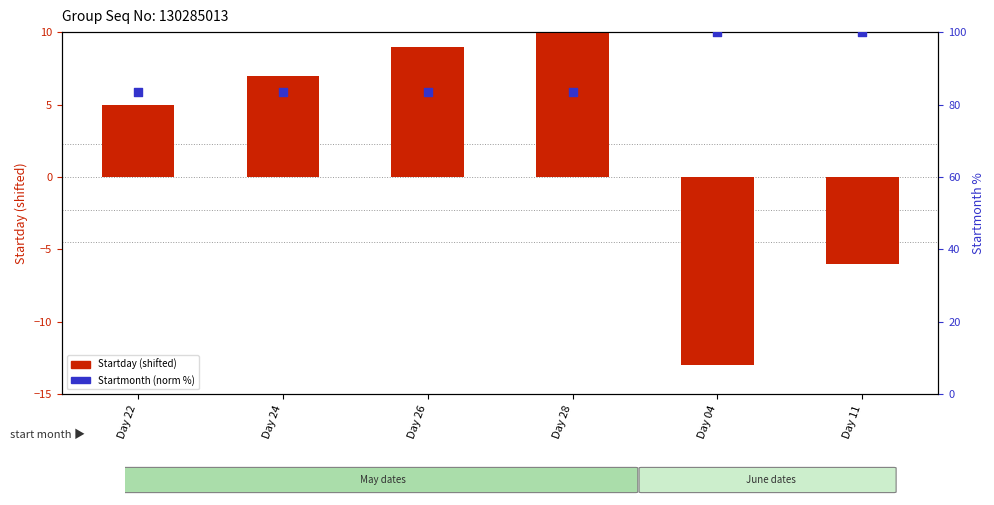

What is the total value across all series at Day 26?

92.3